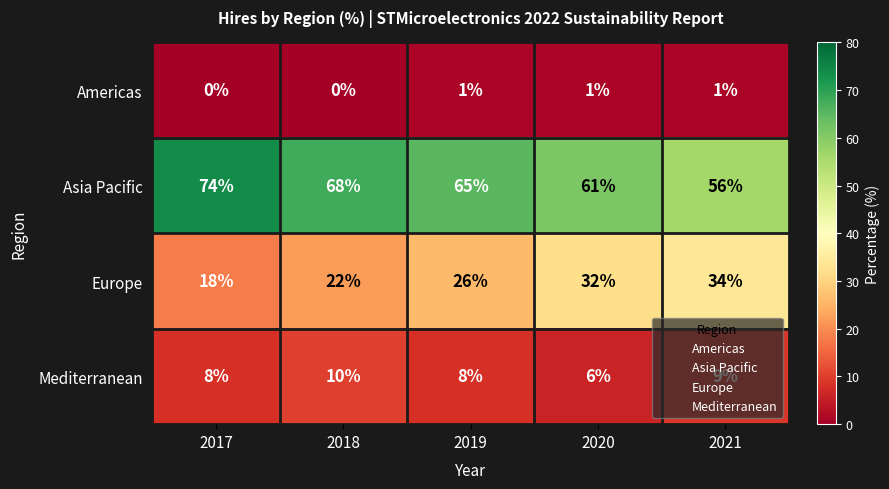

At how many categories does at least one series exceed 57?

4